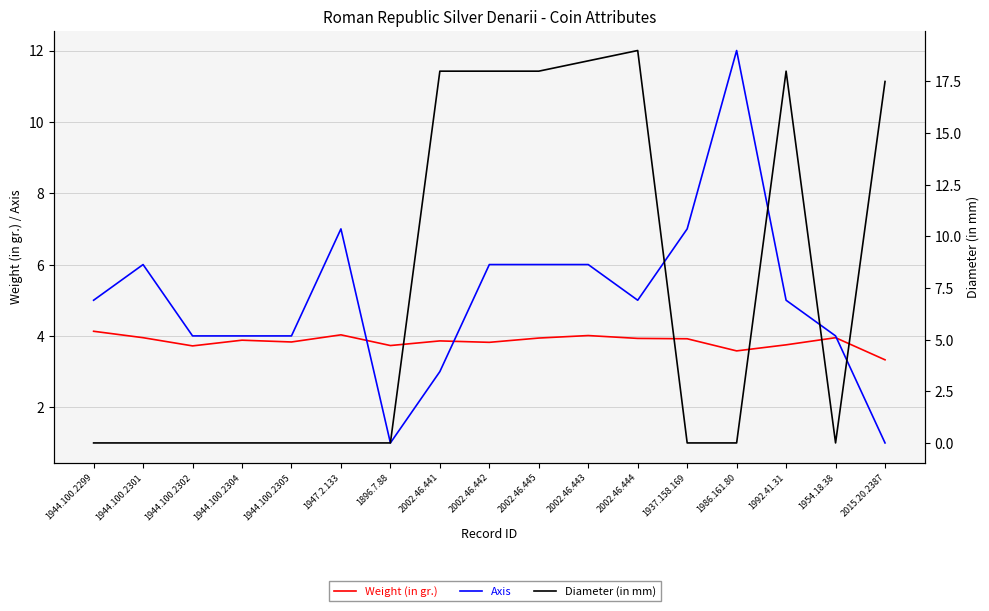

What is the spread (max minus min) of values at 1944.100.2301?

6.0